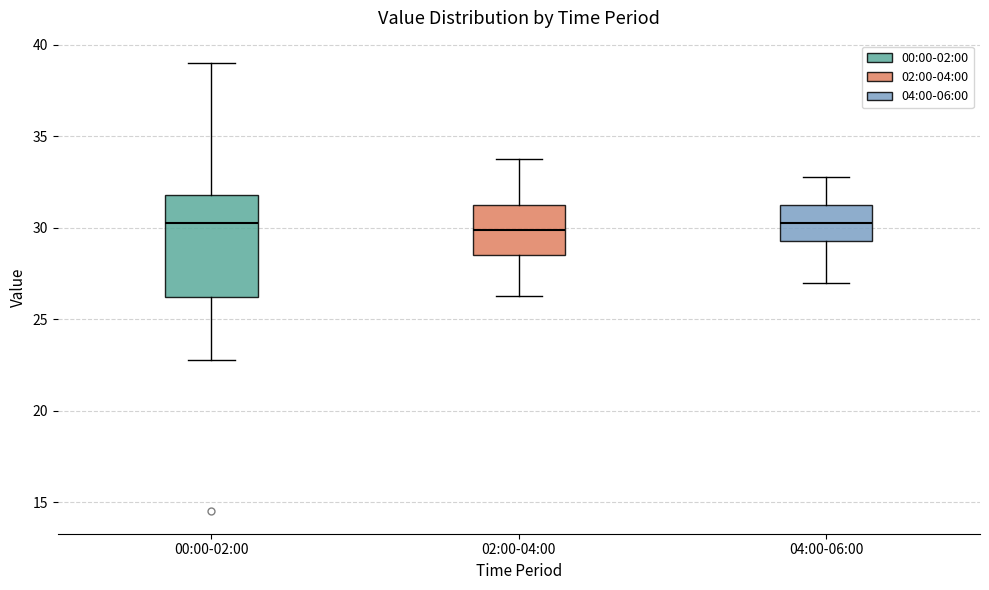

Where is the lower edge of the box for 02:00-04:00 on the y-axis? The values are not printed on the chart, so give them approximately, as read against the axis.

28.5